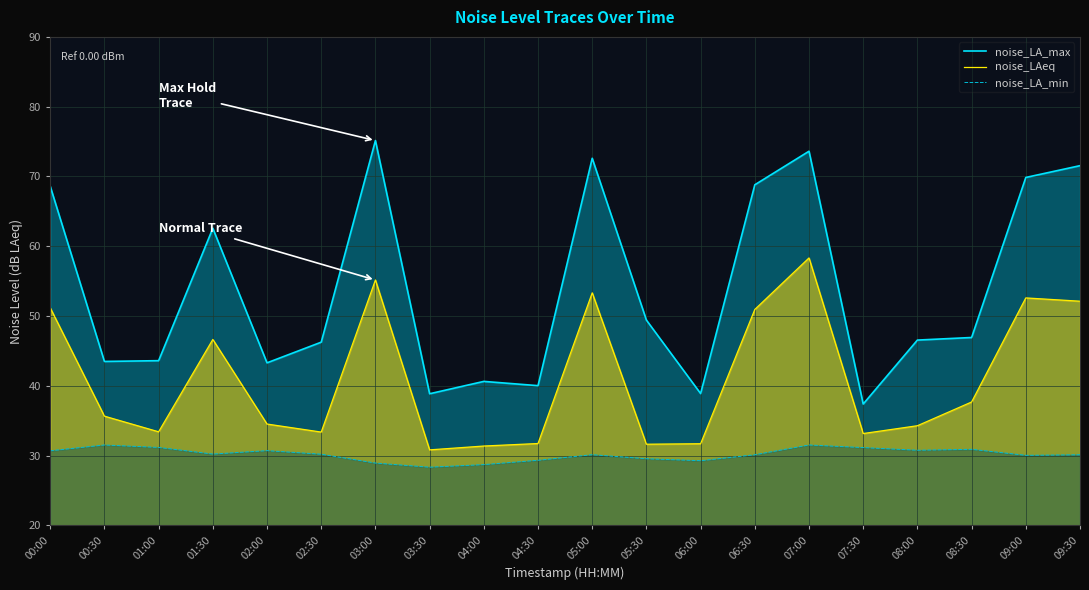

True or false: noise_LAeq and noise_LA_max cross at least once.

False